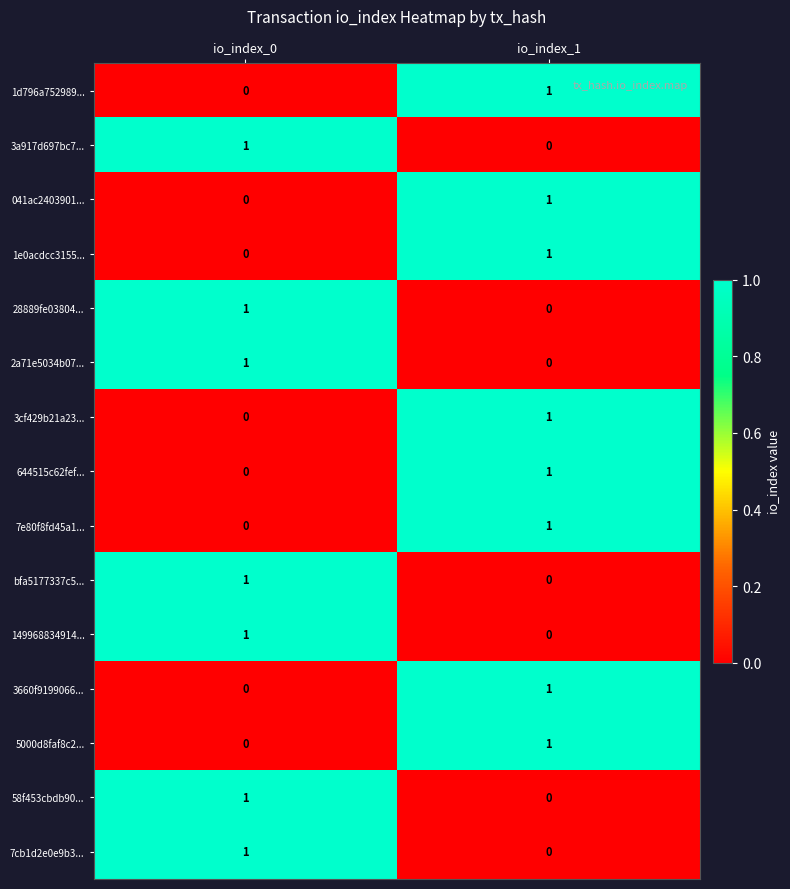

At which category is the sum across all series the highest?

io_index_1